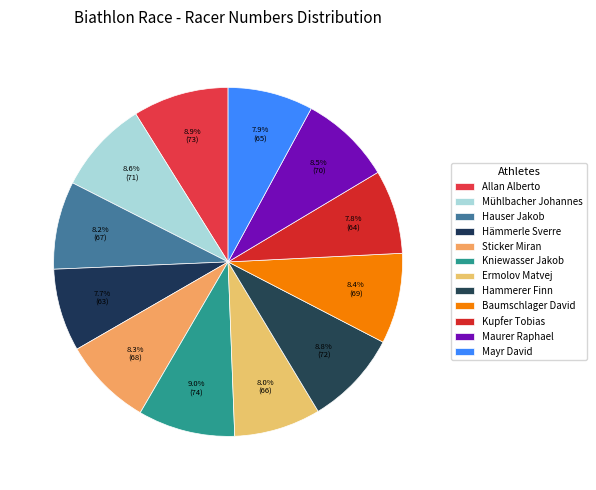

What percentage is the Maurer Raphael slice, to the nearest percent?

9%